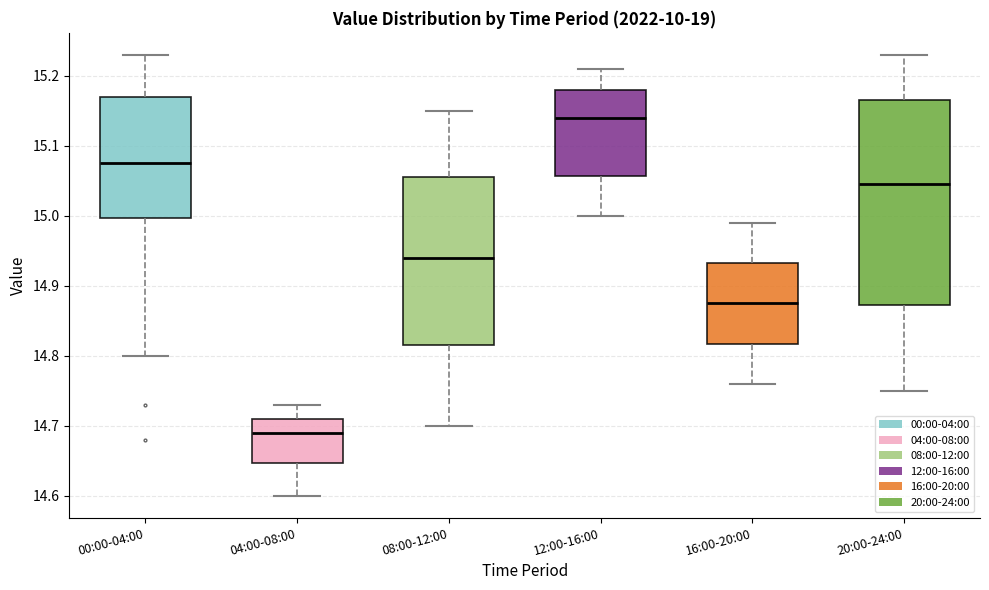

Comparing the boxes themselves (not the whiskers), which one is the tallest?

20:00-24:00